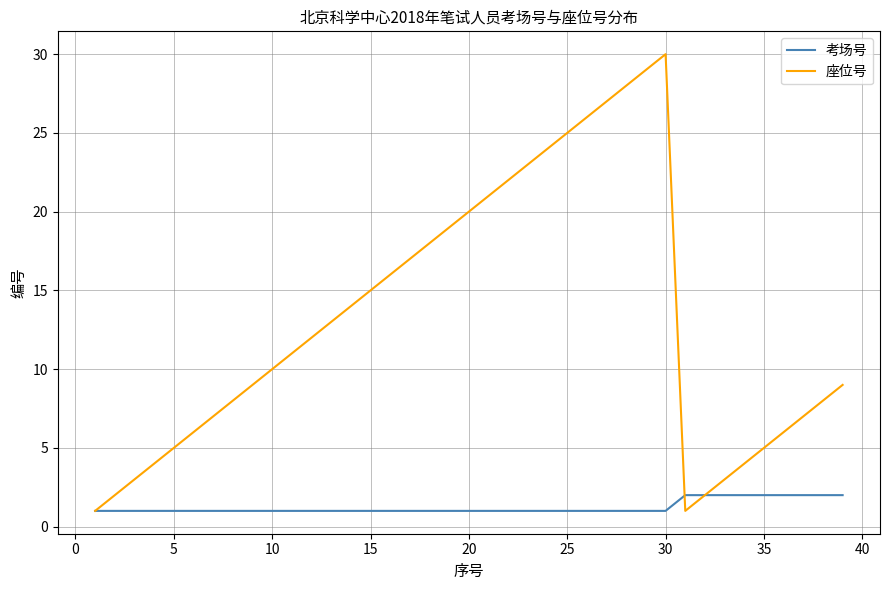

Reading right to left, transcribe all the data shown in this chart.

考场号: 2	2	2	2	2	2	2	2	2	1	1	1	1	1	1	1	1	1	1	1	1	1	1	1	1	1	1	1	1	1	1	1	1	1	1	1	1	1	1
座位号: 9	8	7	6	5	4	3	2	1	30	29	28	27	26	25	24	23	22	21	20	19	18	17	16	15	14	13	12	11	10	9	8	7	6	5	4	3	2	1